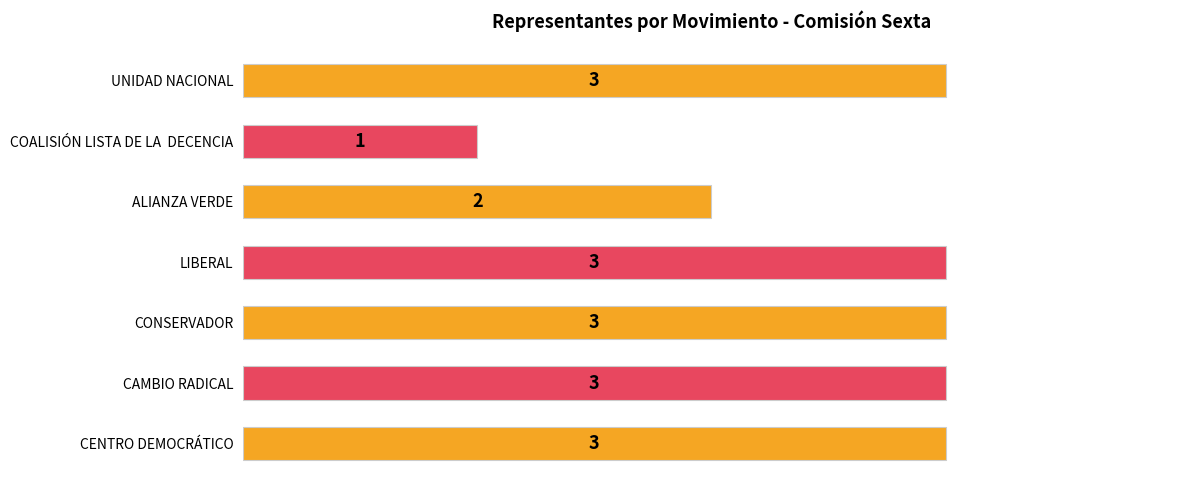

What is the sum of the values at CAMBIO RADICAL and ALIANZA VERDE?

5